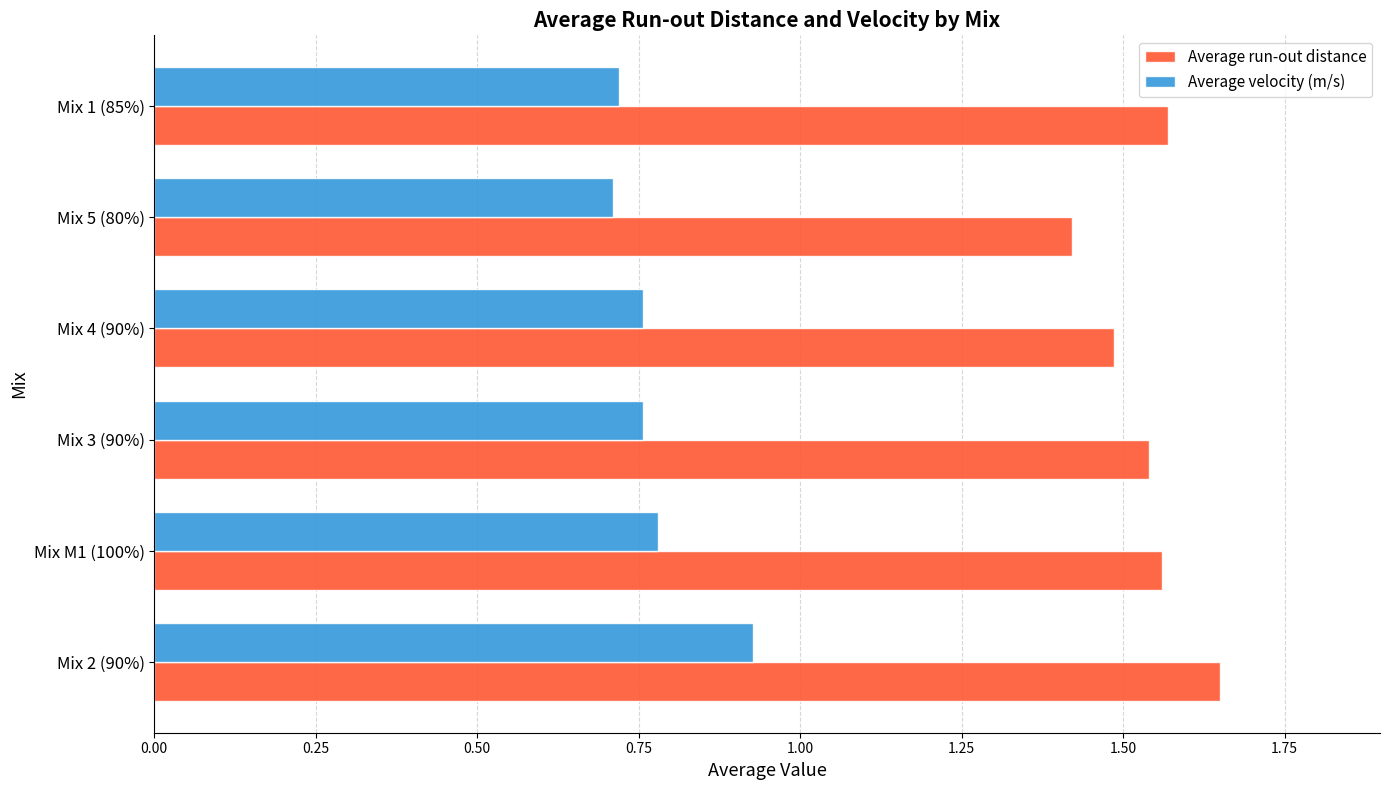

Which series changed the most between Mix 3 (90%) and Mix 5 (80%)?

Average run-out distance